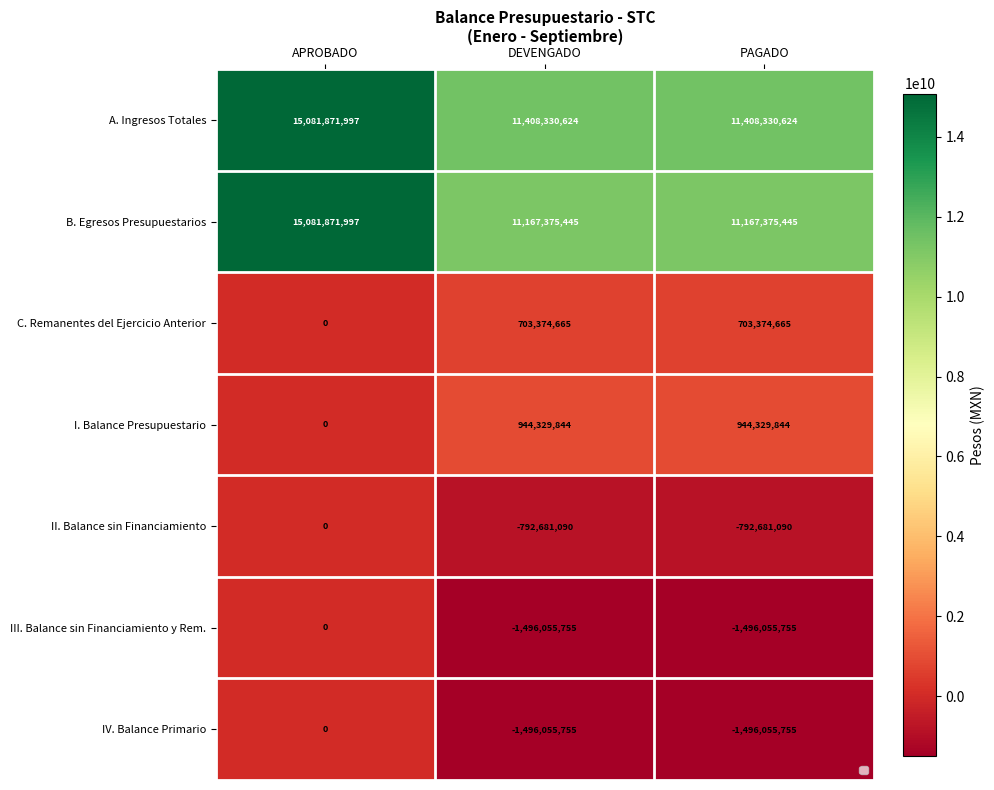

Reading left to right, what are all the values shown in this chart?

A. Ingresos Totales: APROBADO=15081871997	DEVENGADO=11408330624	PAGADO=11408330624
B. Egresos Presupuestarios: APROBADO=15081871997	DEVENGADO=11167375445	PAGADO=11167375445
C. Remanentes del Ejercicio Anterior: APROBADO=0	DEVENGADO=703374665	PAGADO=703374665
I. Balance Presupuestario: APROBADO=0	DEVENGADO=944329844	PAGADO=944329844
II. Balance sin Financiamiento: APROBADO=0	DEVENGADO=-792681090	PAGADO=-792681090
III. Balance sin Financiamiento y Rem.: APROBADO=0	DEVENGADO=-1496055755	PAGADO=-1496055755
IV. Balance Primario: APROBADO=0	DEVENGADO=-1496055755	PAGADO=-1496055755